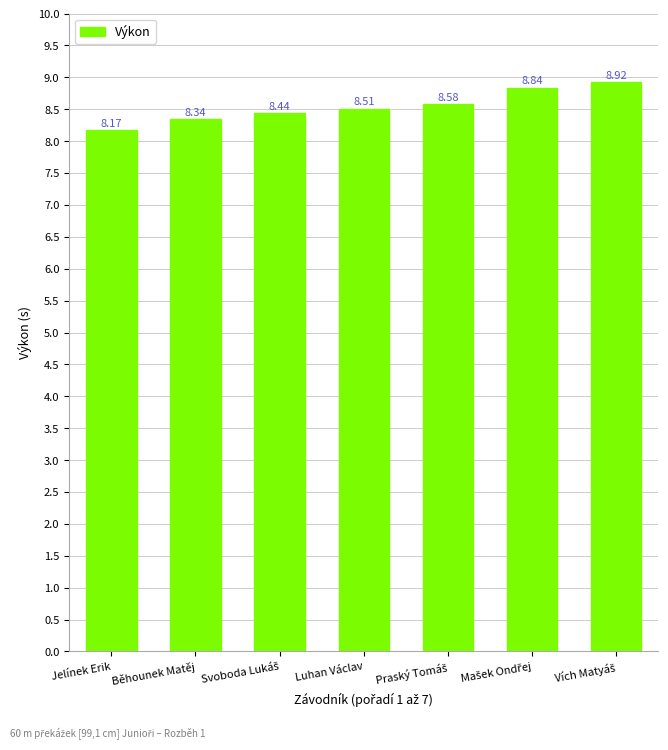

What position from the right is Jelínek Erik?

7